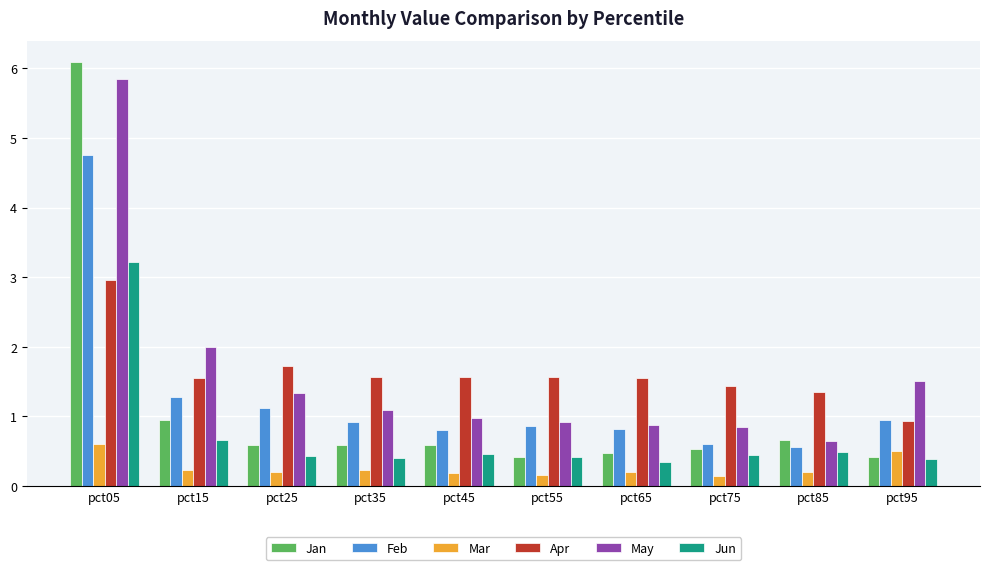

What is the sum of the Jan values at pct45 and pct05?

6.7